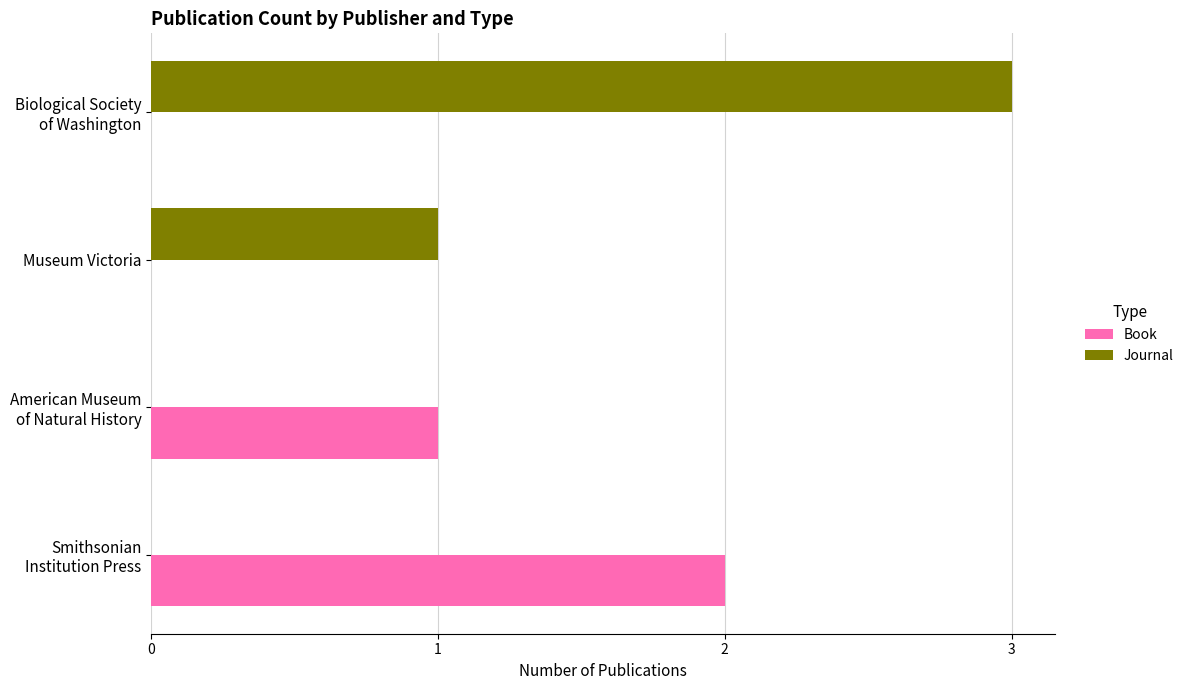

Which series has the largest total across all categories?

Journal